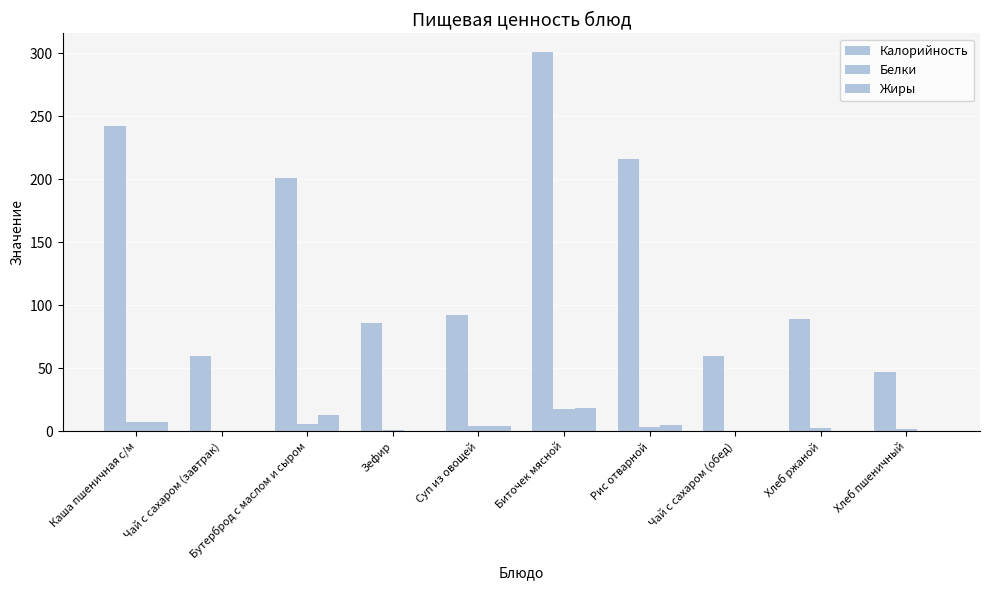

How many categories are shown in the chart?

10